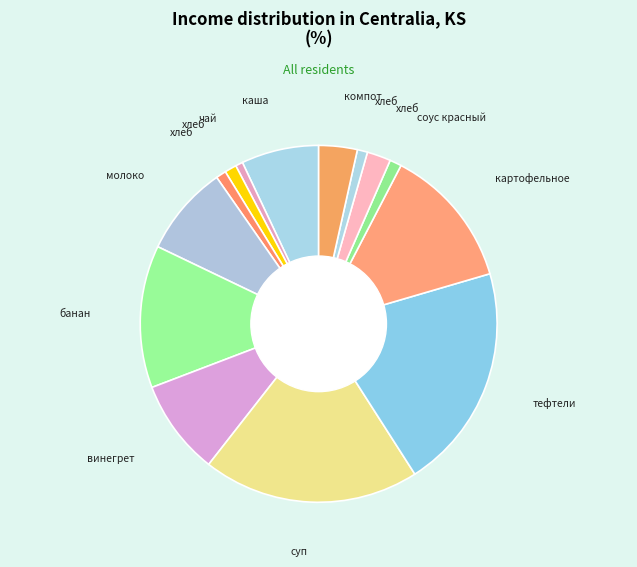

To the nearest percent, what is the average slice percentage?

7%